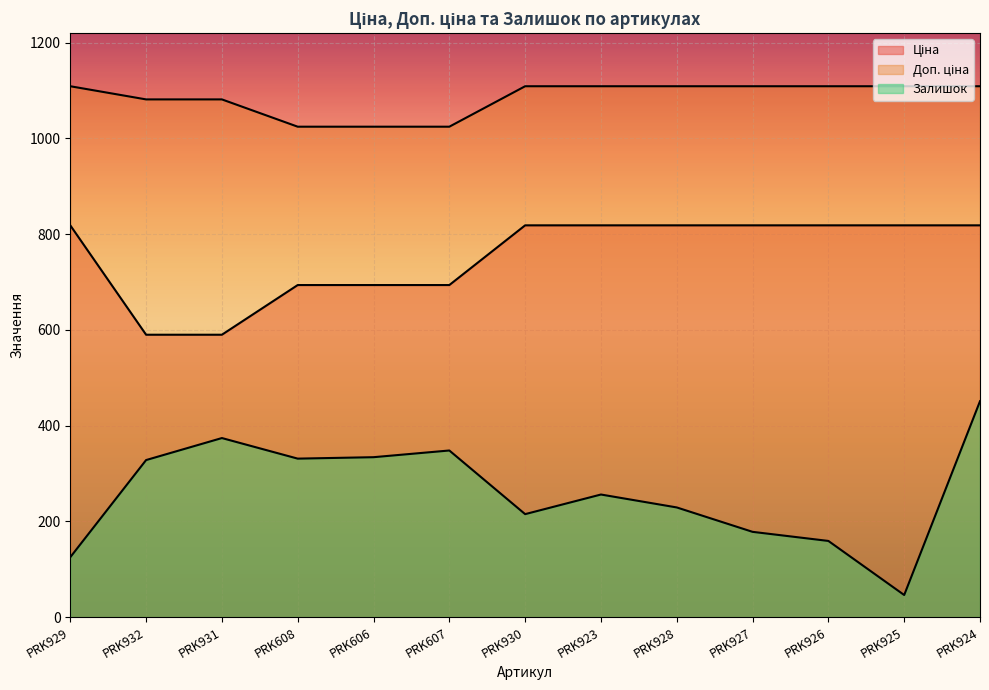

True or false: Ціна and Залишок cross at least once.

False